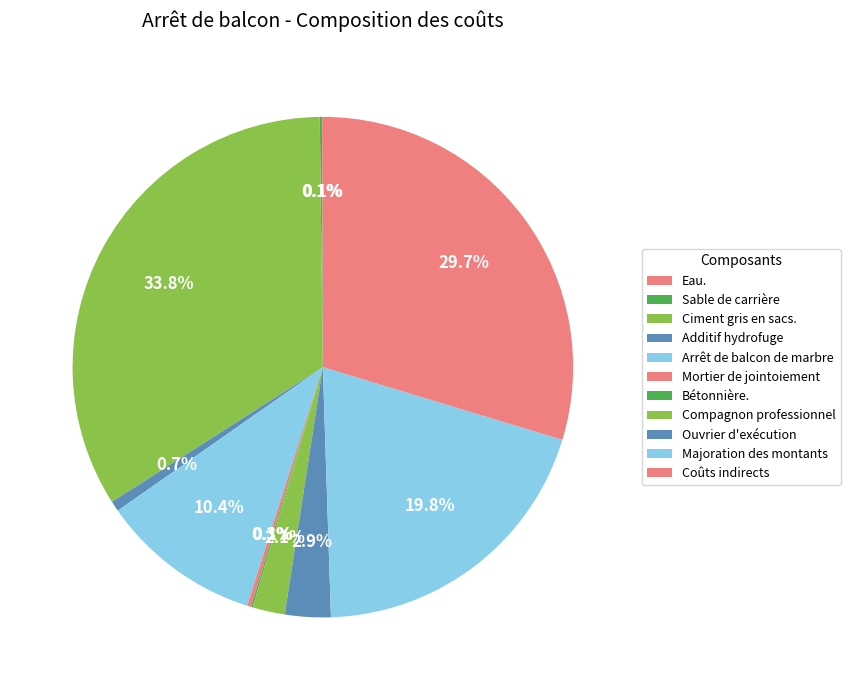

How many segments does this pie chart have?

11